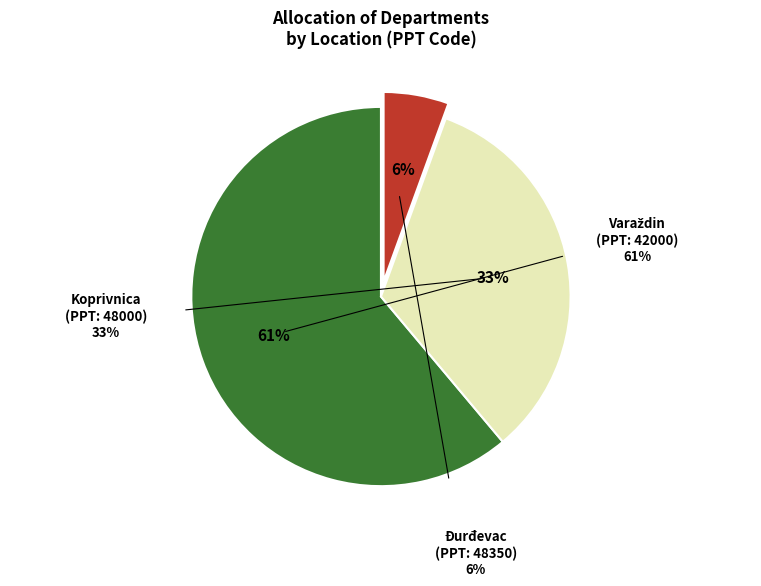

Combined, do Odjel za multimediju and Odjel za komunikologiju account for over 50%?

No